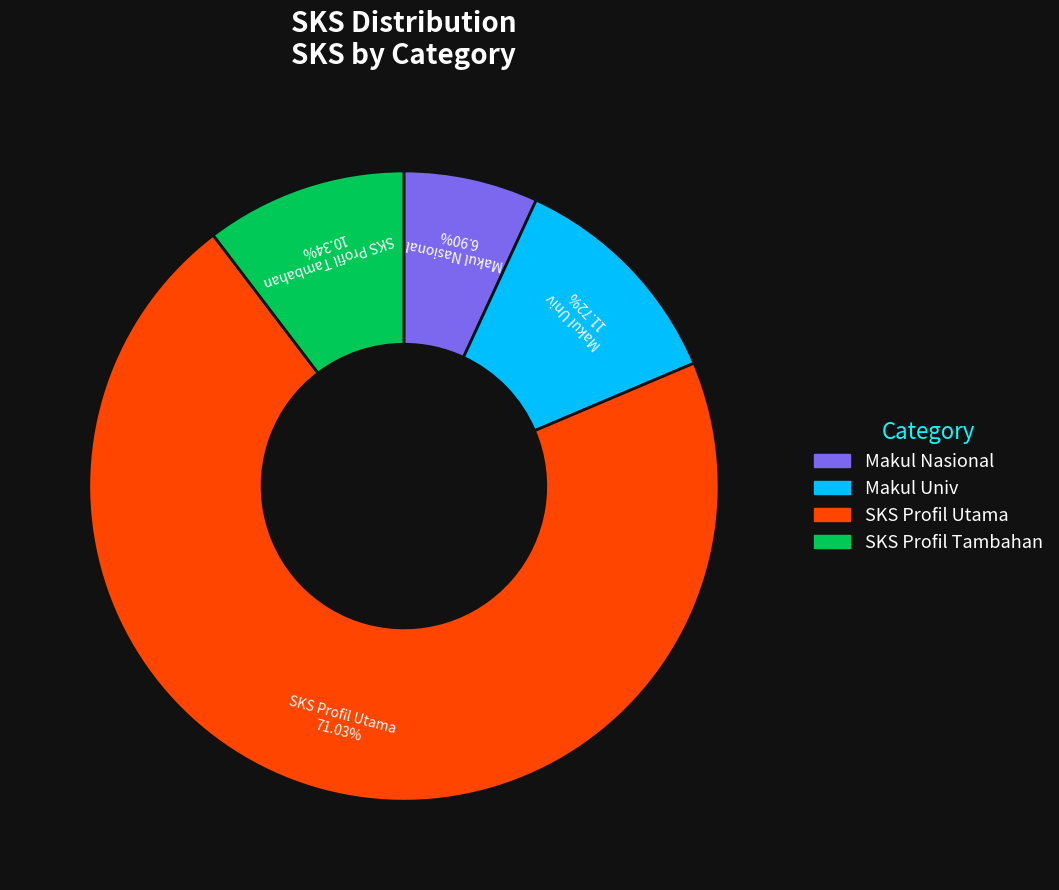

Is there a majority slice in this chart?

Yes